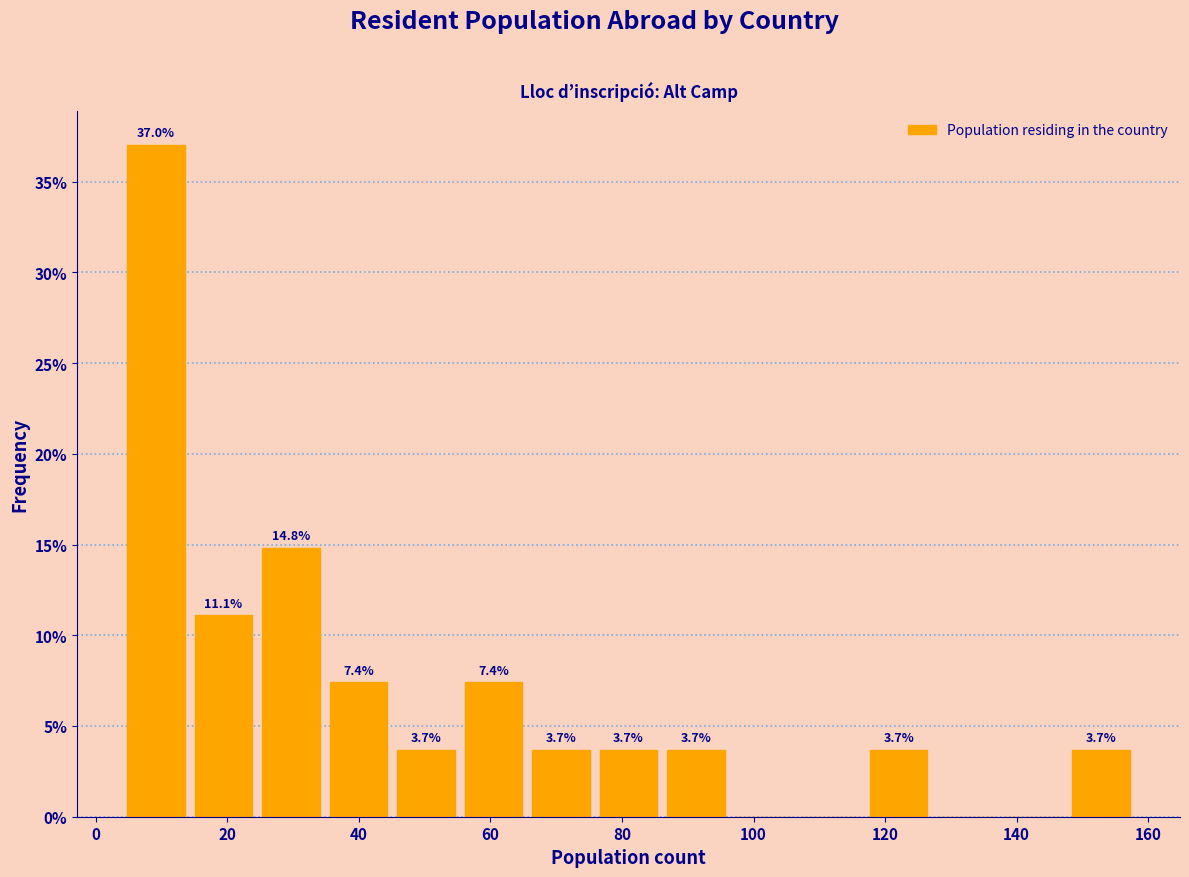

Which range on the x-axis has the tallest bar?

4 to 14